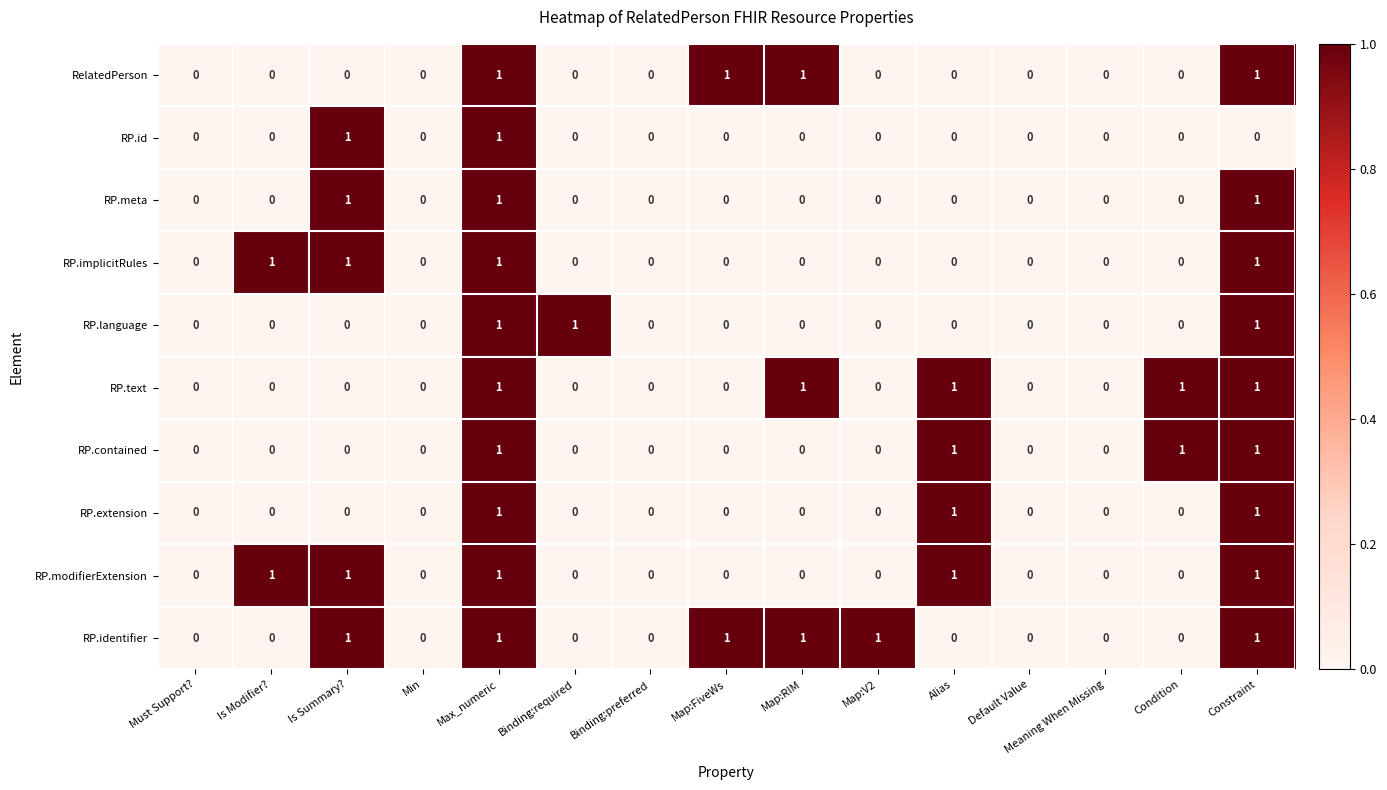

Is it true that RP.text equals 0 at Is Modifier??

True